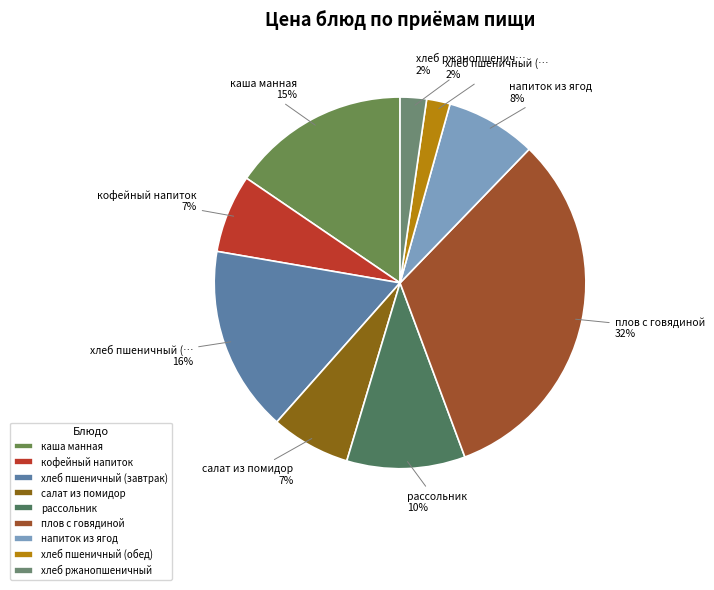

Rank the categories by value from lowest to highest.

хлеб пшеничный (обед), хлеб ржанопшеничный, кофейный напиток, салат из помидор, напиток из ягод, рассольник, каша манная, хлеб пшеничный (завтрак), плов с говядиной